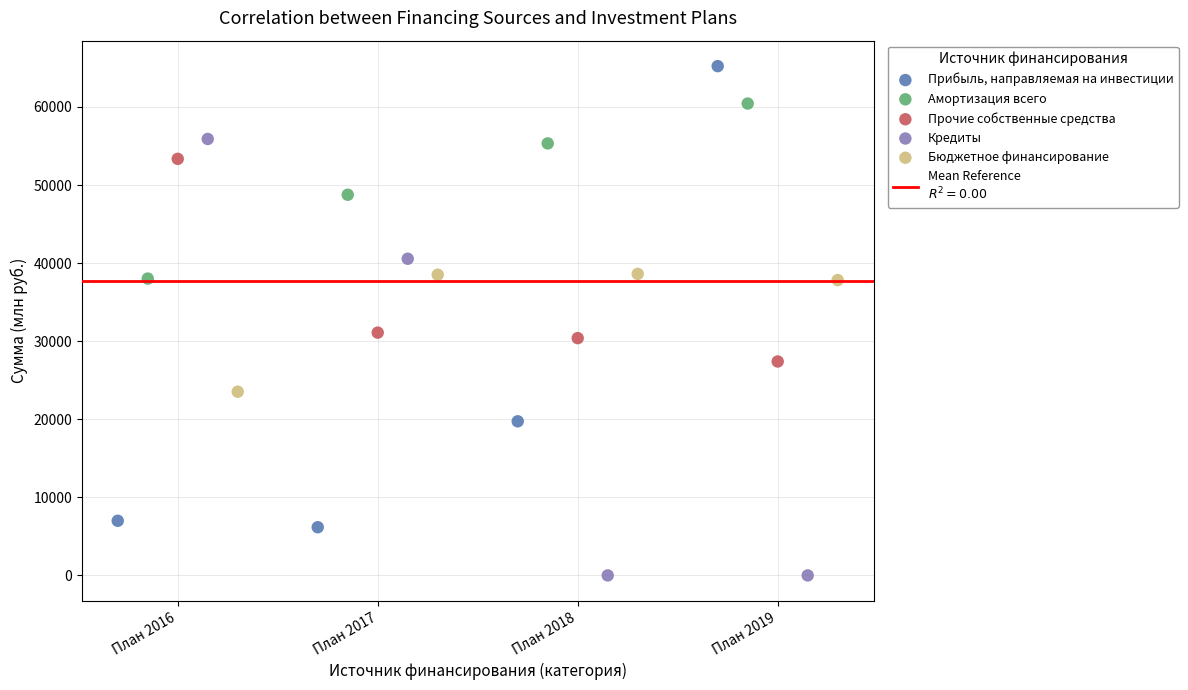

Which series contains the highest Y value?

Прибыль, направляемая на инвестиции